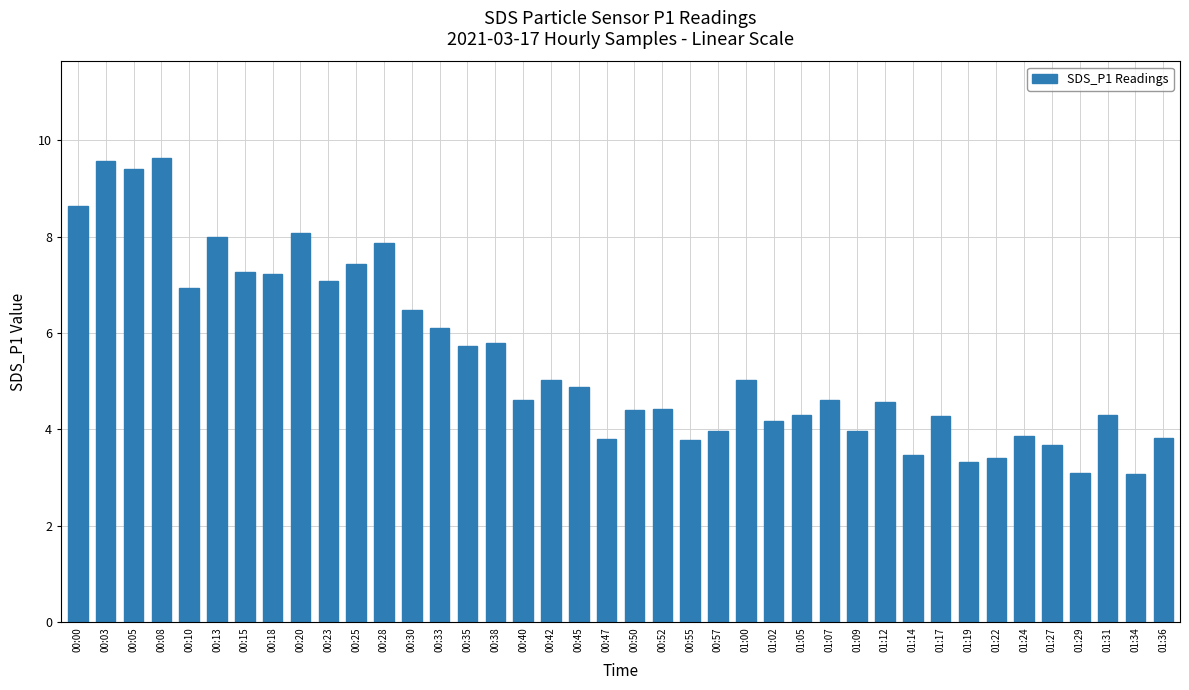

What position from the right is 01:12?

11